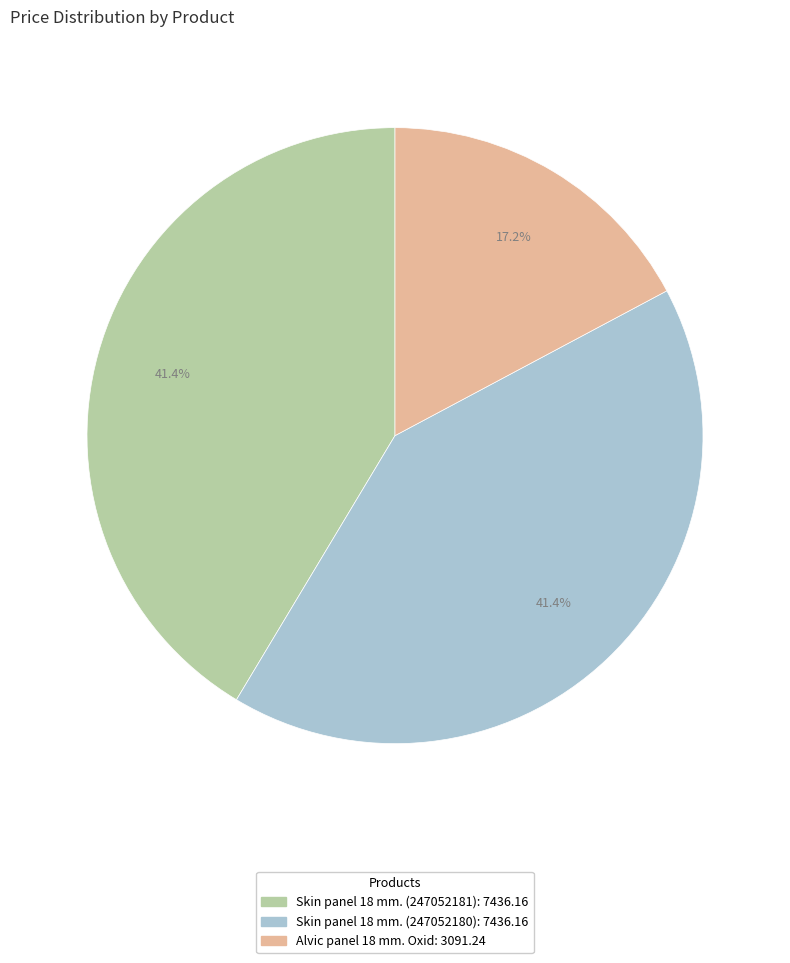

Combined, do Skin panel 18 mm. (247052180) and Alvic panel 18 mm. Oxid account for over 50%?

Yes